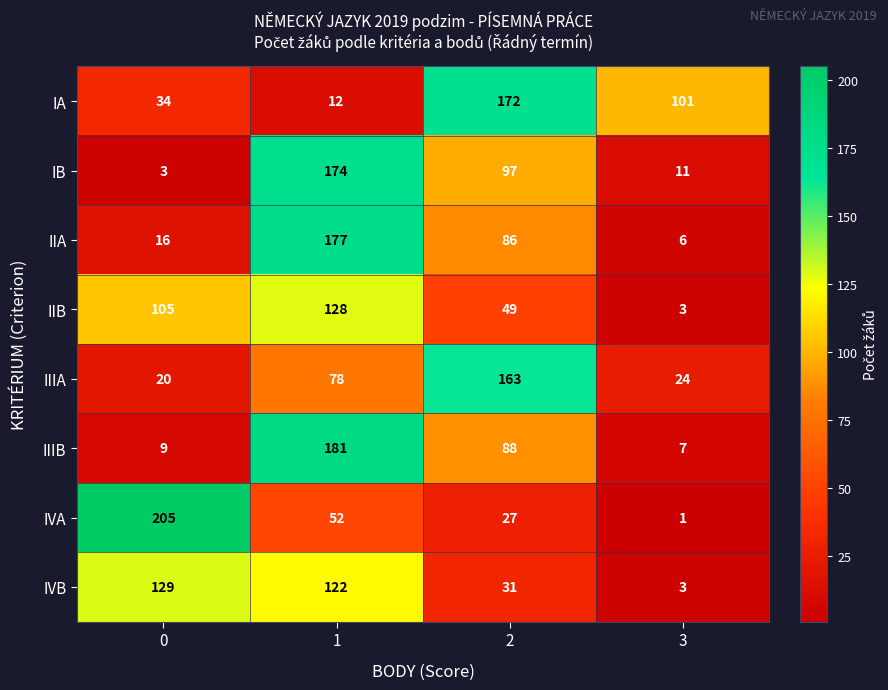

At which category does the chart reach its minimum across all series?

3